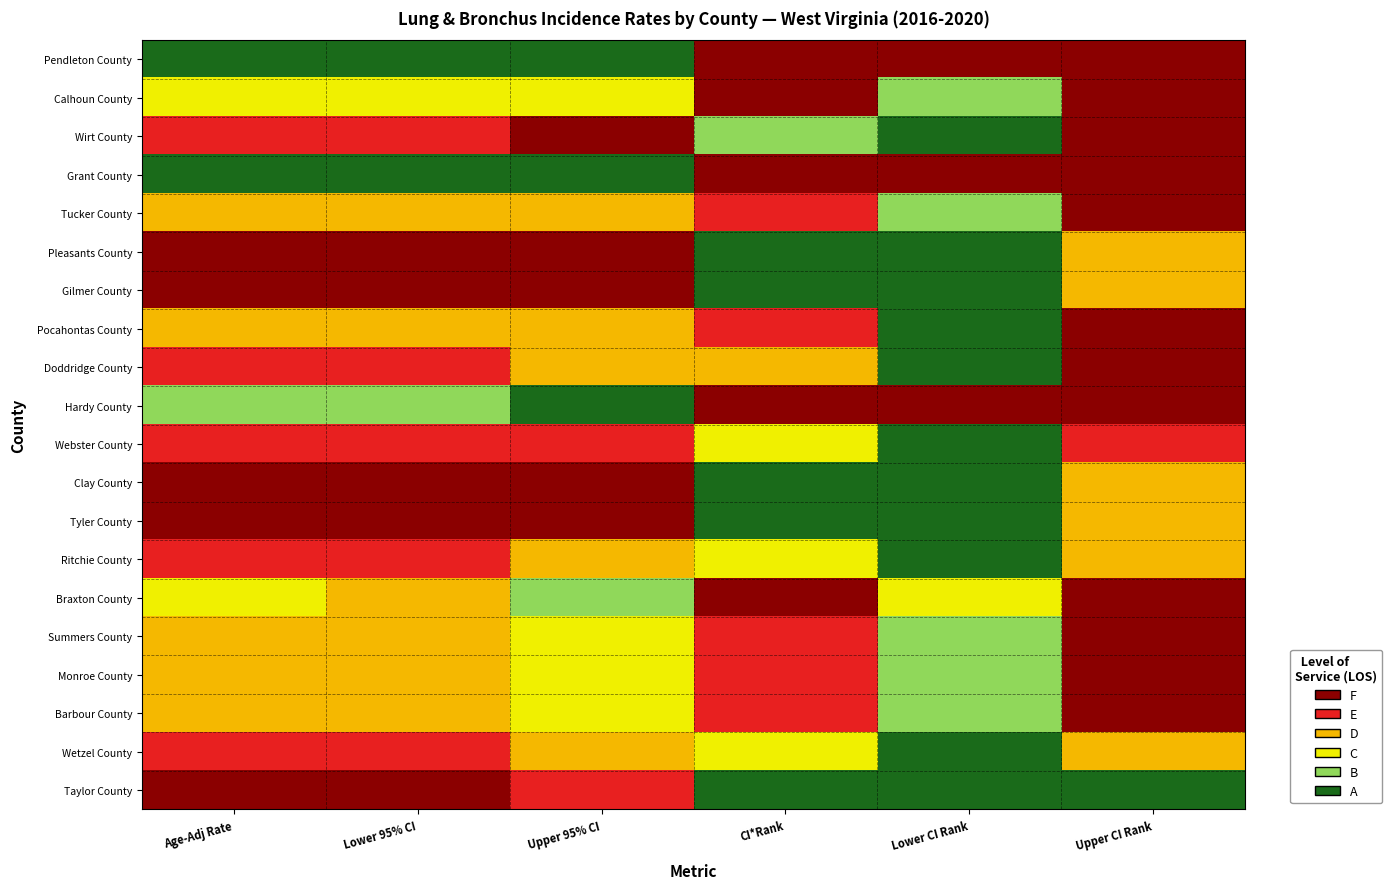

Rank the series at Age-Adj Rate from lowest to highest value.

Pendleton County, Grant County, Hardy County, Braxton County, Calhoun County, Pocahontas County, Monroe County, Tucker County, Summers County, Barbour County, Doddridge County, Wetzel County, Ritchie County, Webster County, Wirt County, Taylor County, Pleasants County, Tyler County, Gilmer County, Clay County